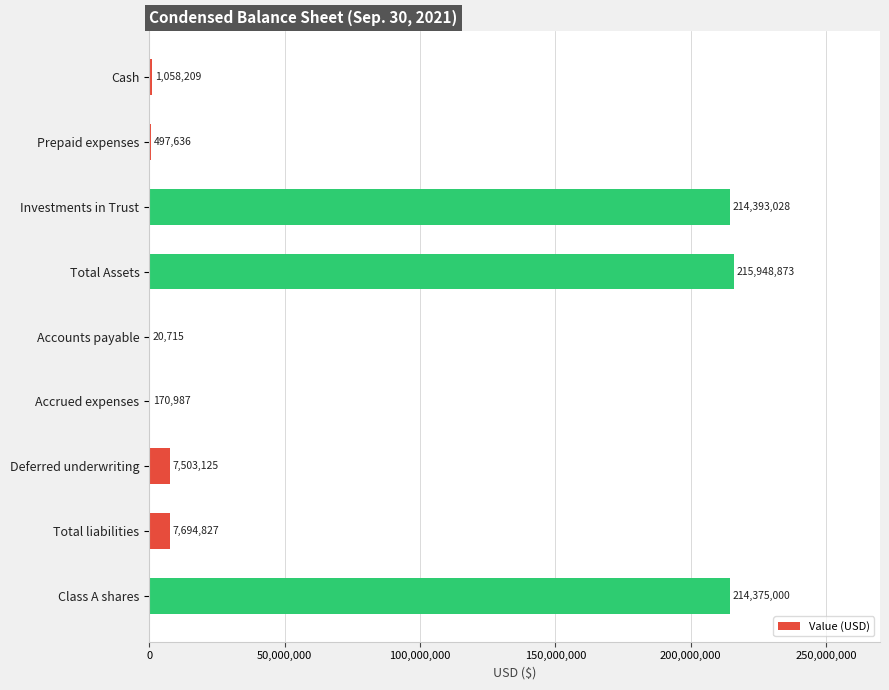

Reading bottom to top, list all the values displayed in this chart.

Class A shares=214375000	Total liabilities=7694827	Deferred underwriting=7503125	Accrued expenses=170987	Accounts payable=20715	Total Assets=215948873	Investments in Trust=214393028	Prepaid expenses=497636	Cash=1058209